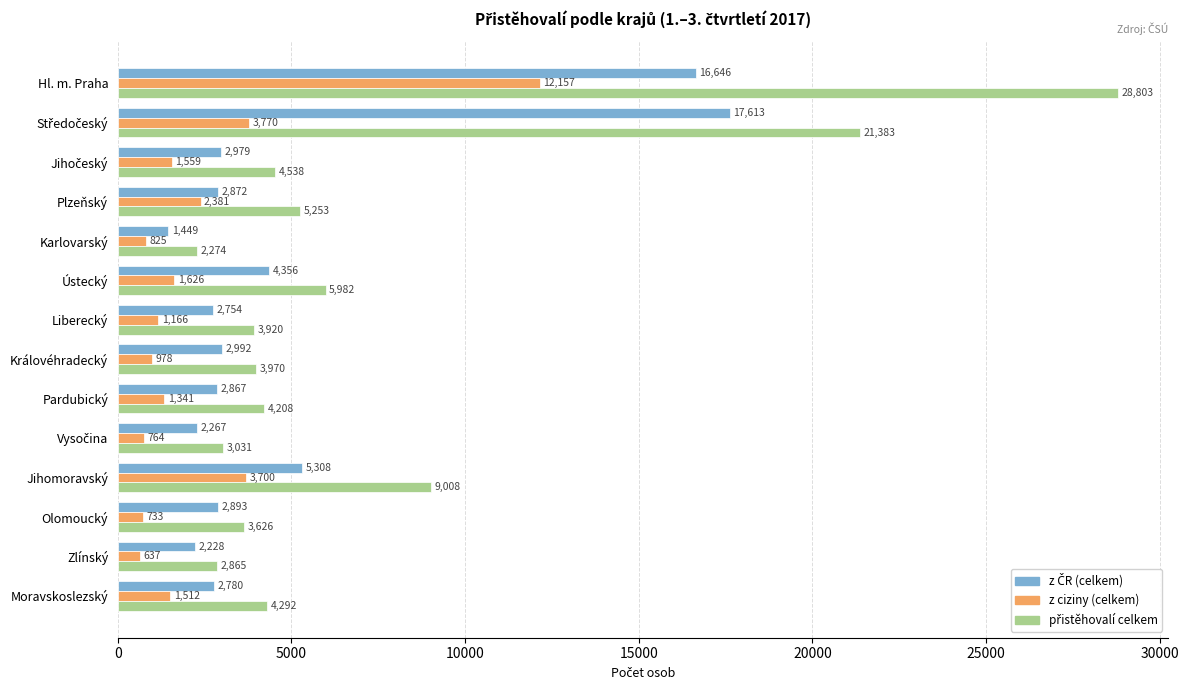

What is the difference between the highest and lowest values at Karlovarský?

1449